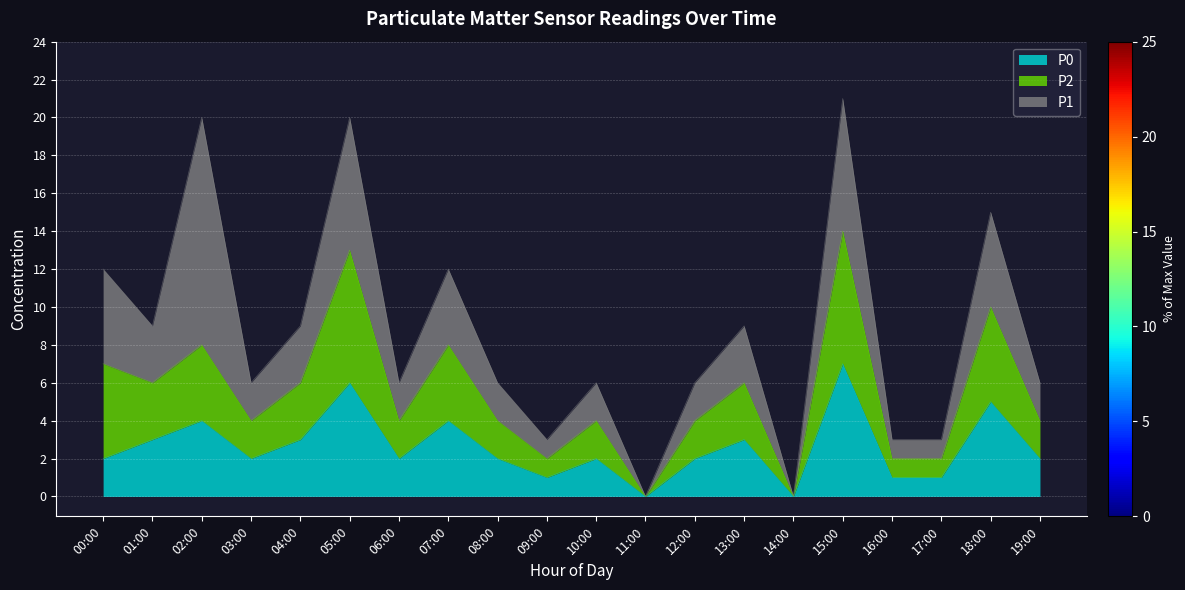

Where is P2 nearest to the value 7?

00:00